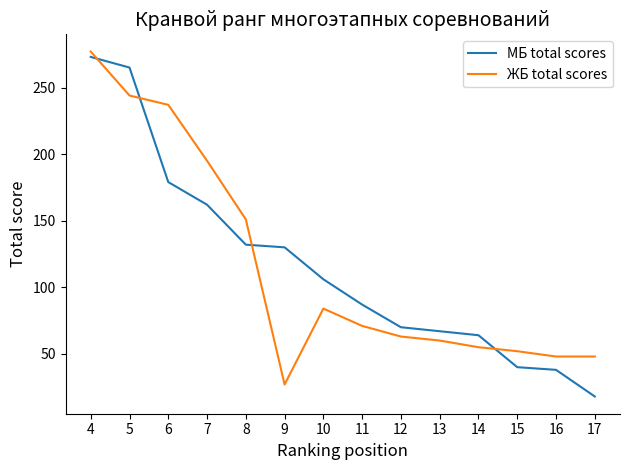

What is the minimum value for ЖБ total scores?

27